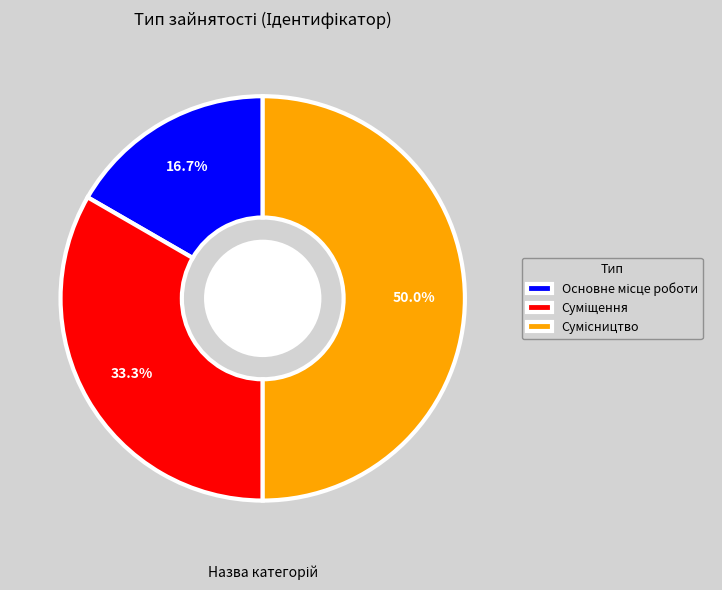

Is it true that Сумісництво is 50% of the pie?

True